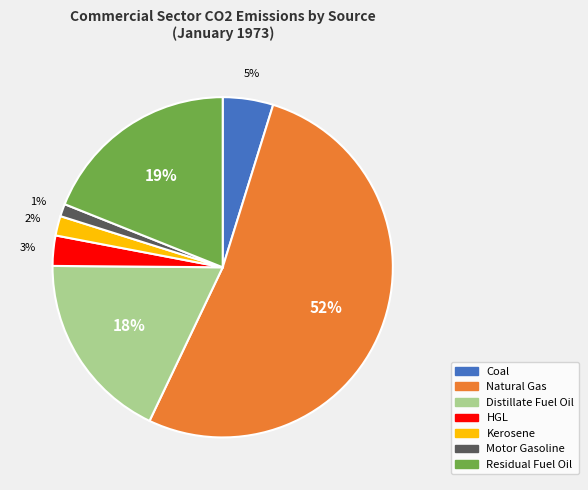

Does Coal represent more than half of the total?

No